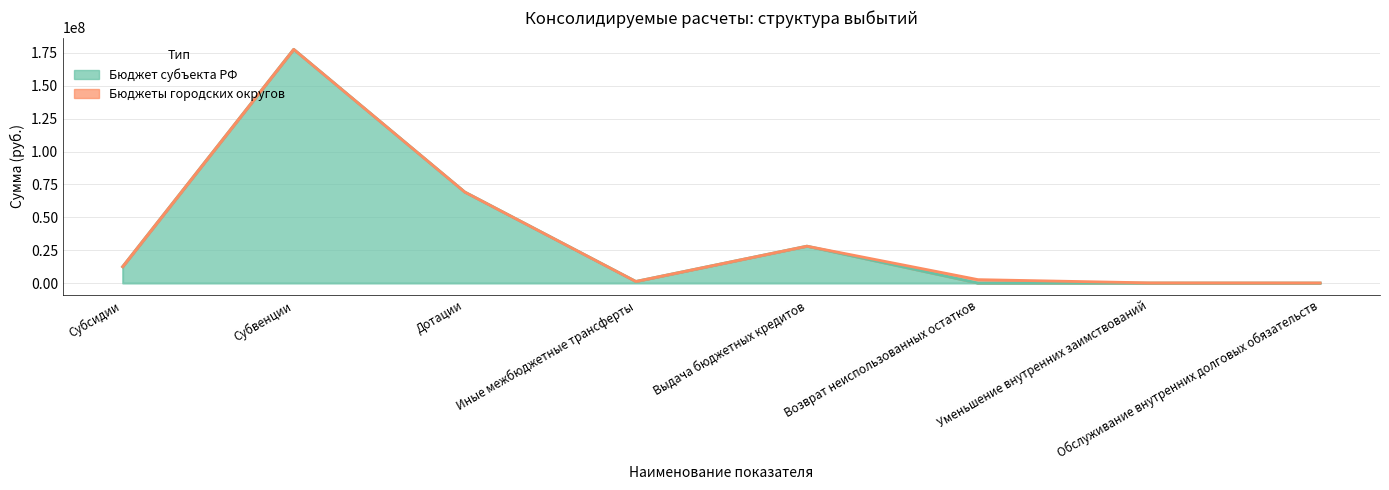

Which has a higher value, Возврат неиспользованных остатков or Субвенции?

Субвенции